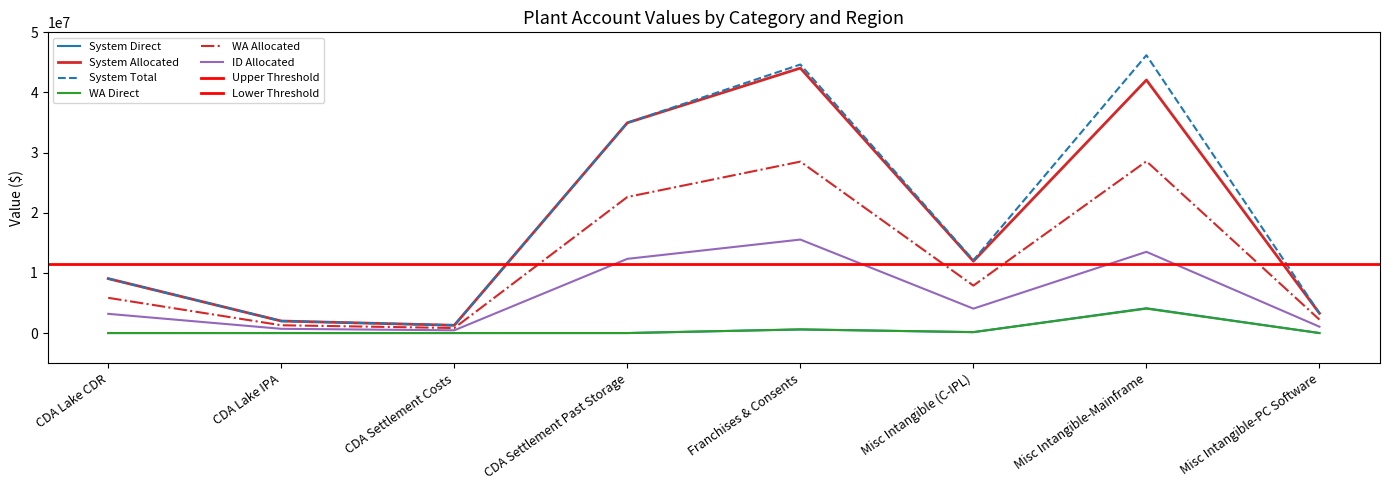

True or false: WA Direct and System Total cross at least once.

False